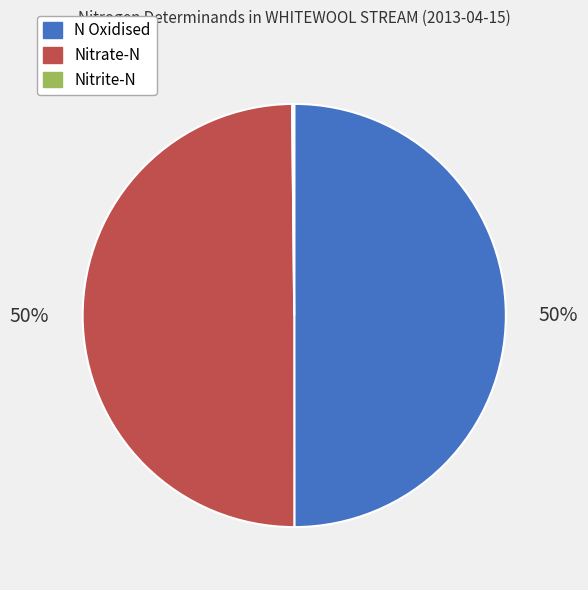

To the nearest percent, what is the combined percentage of N Oxidised and Nitrate-N?

100%